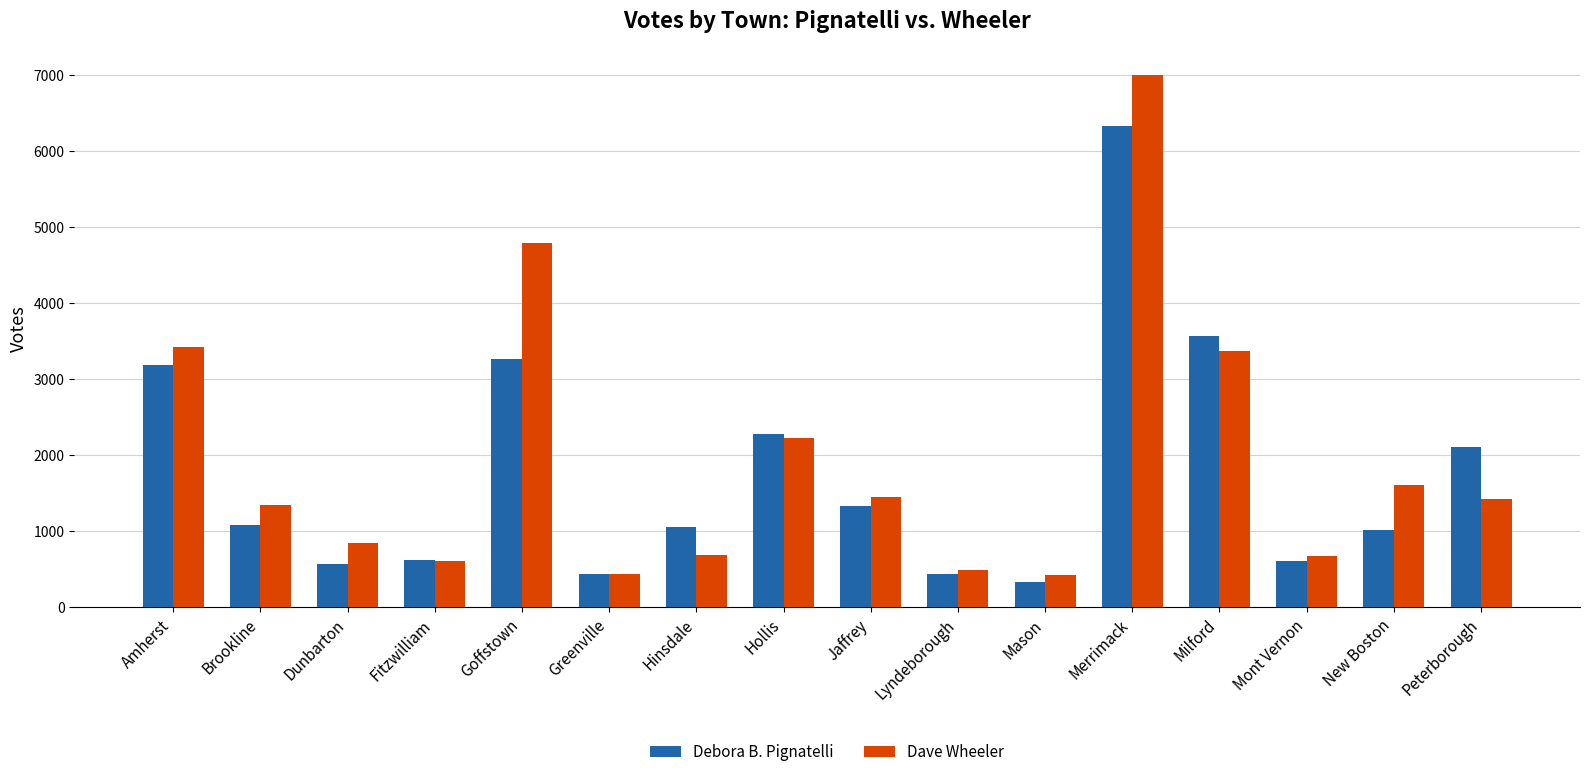

At which category does the chart reach its peak across all series?

Merrimack